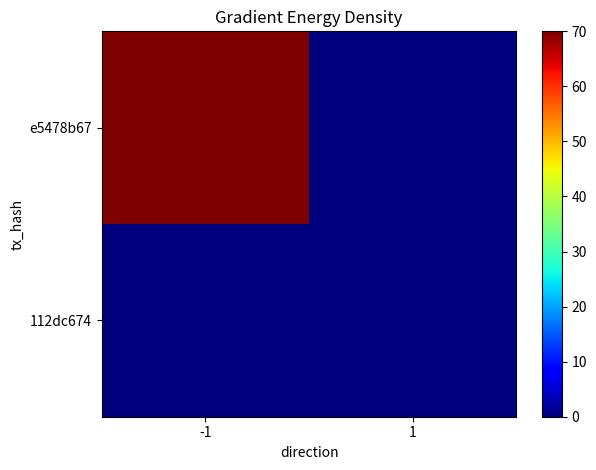

List the series in order of their peak value, highest first.

e5478b67, 112dc674